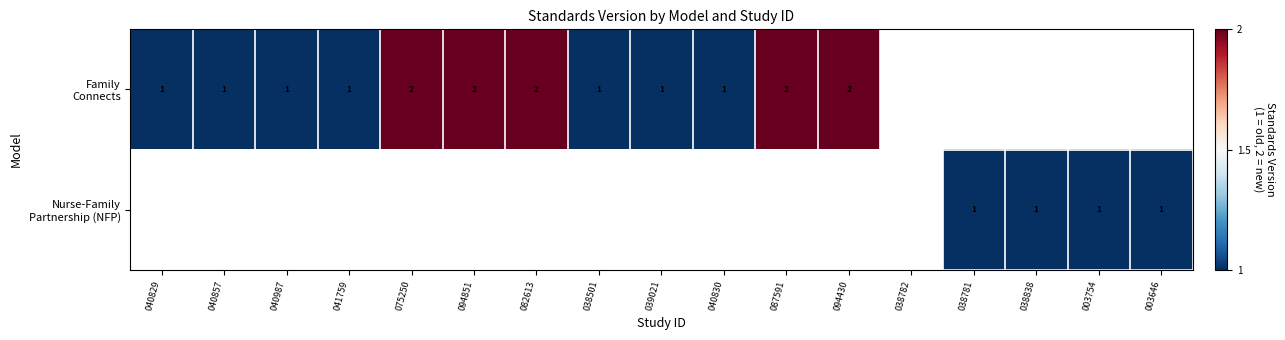

Which series has the largest range (max minus min)?

Family Connects